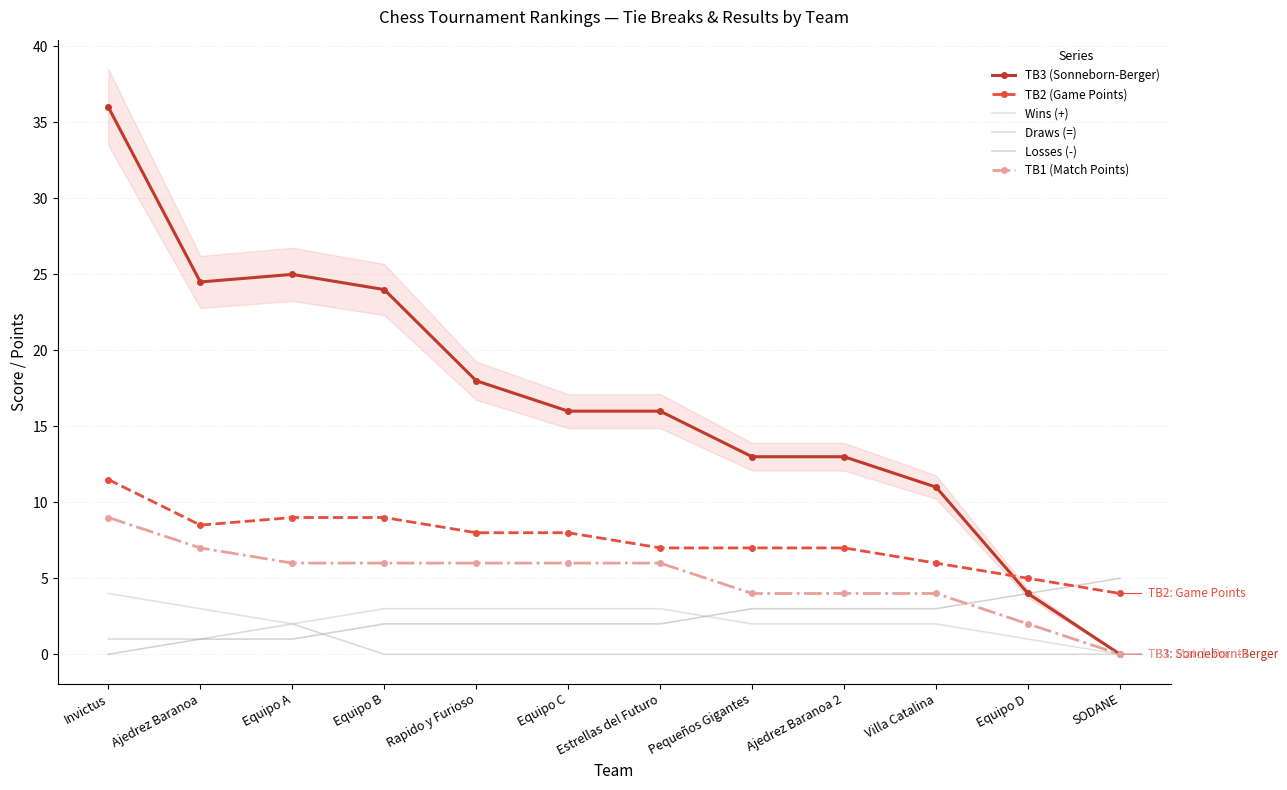

What is the sum of all Wins (+) values?

28.0